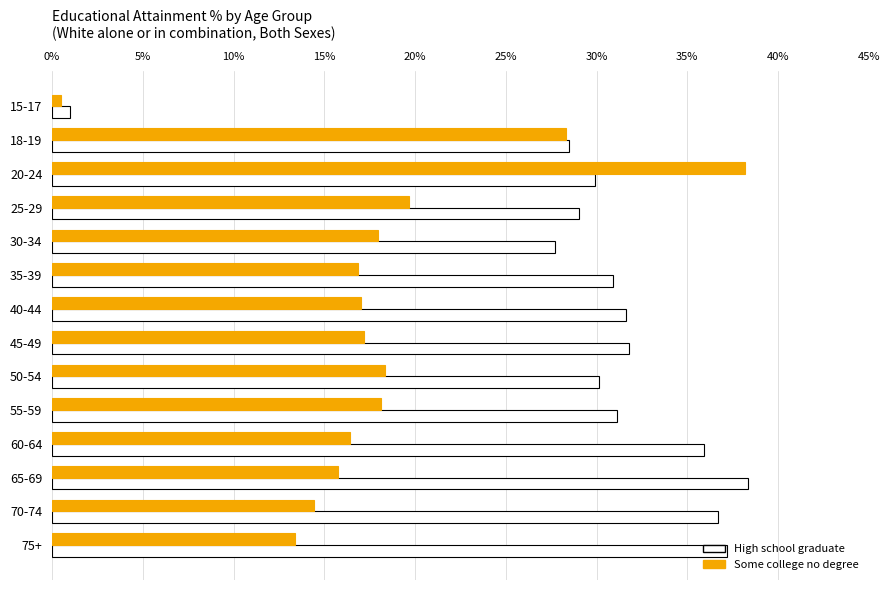

What is the total value across all series at 50-54?

48.5